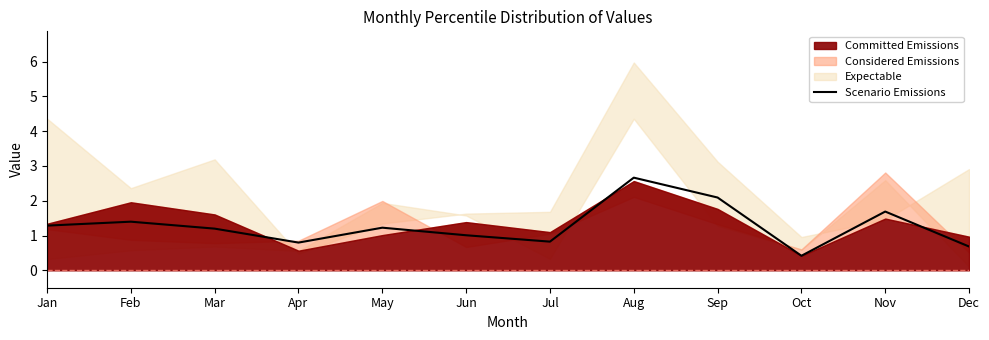

How many data points are less than 1?

4